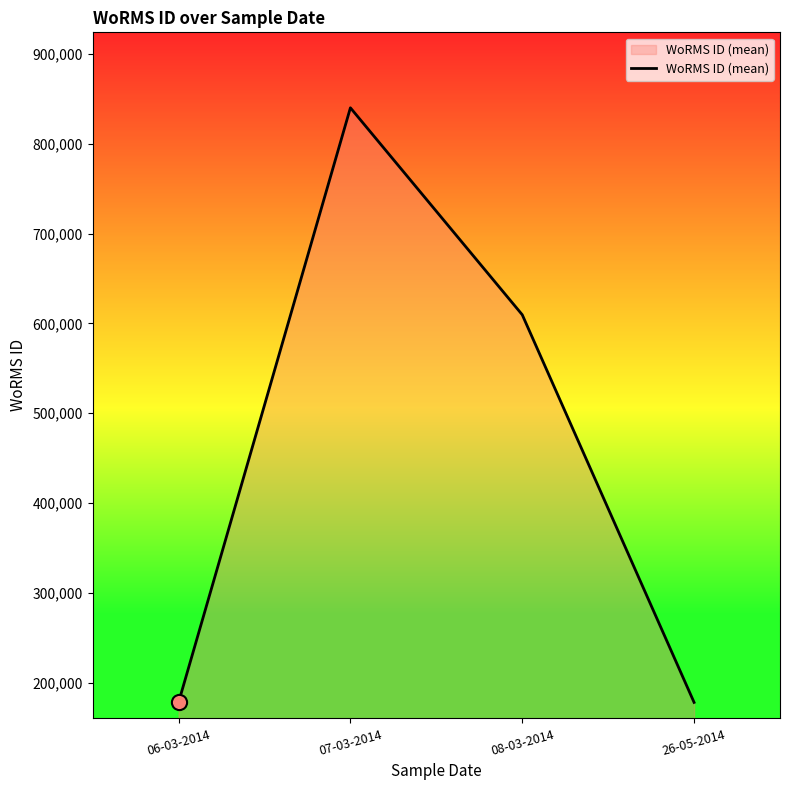

Which has a higher value, 26-05-2014 or 08-03-2014?

08-03-2014